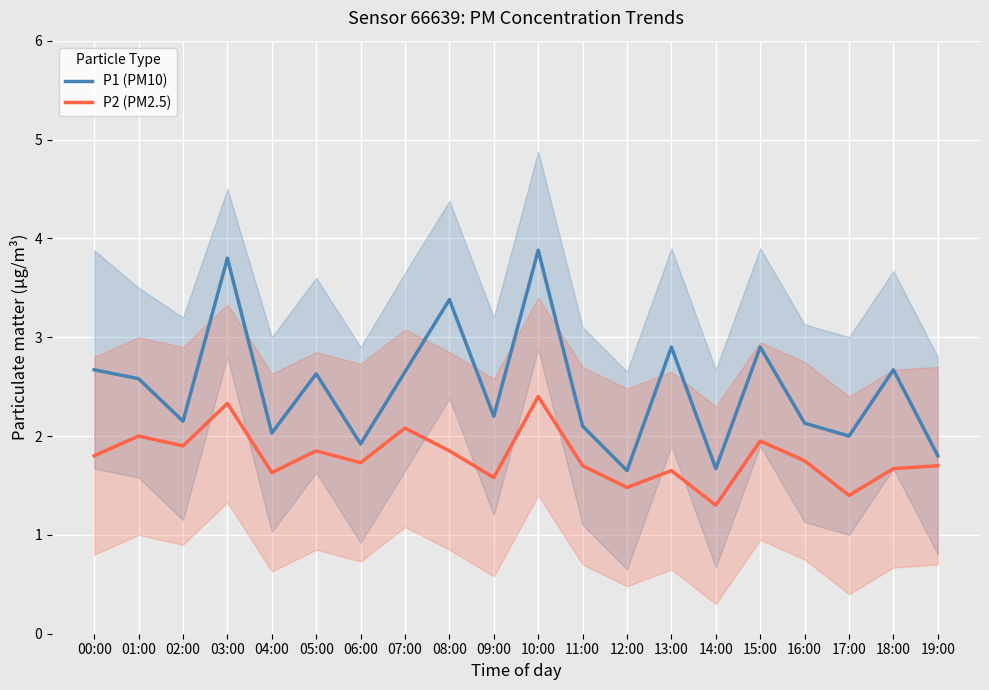

What value does the P1 (PM10) series have at 02:00?

2.1